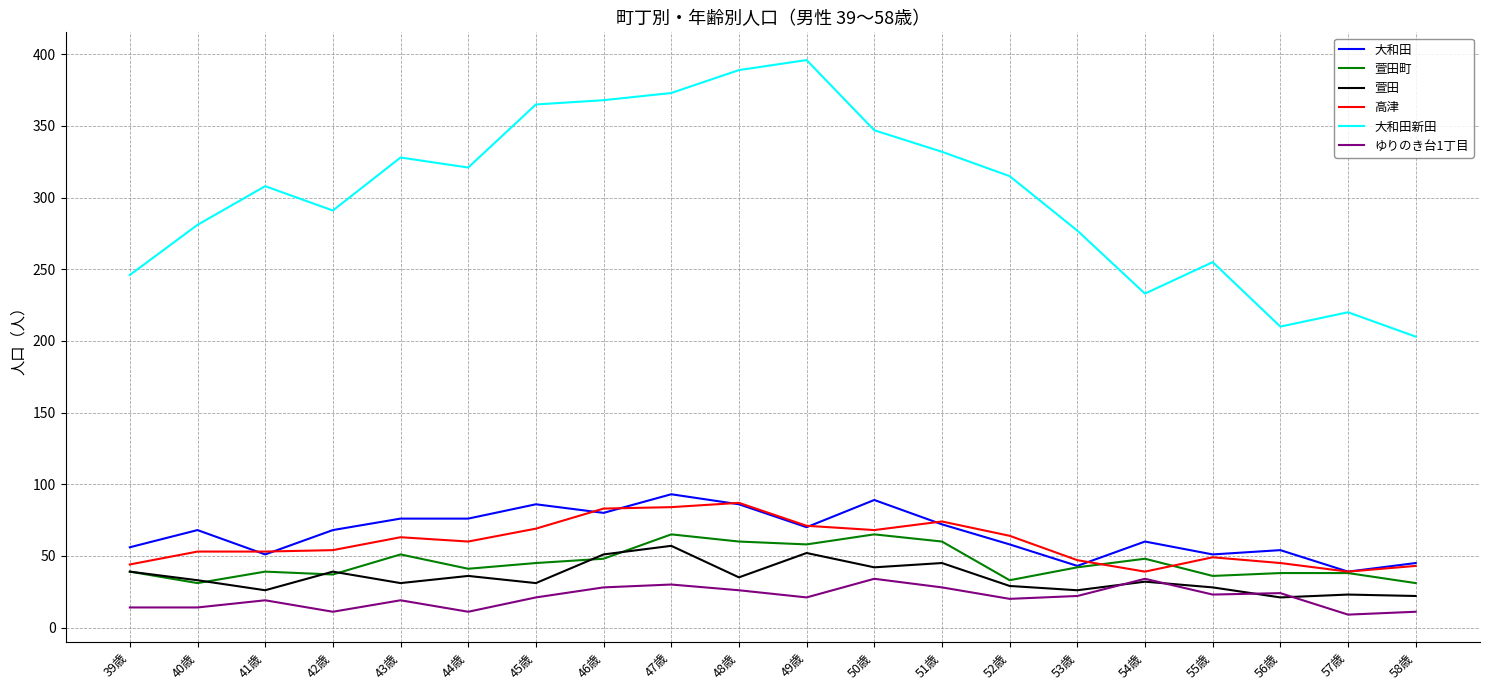

What is the lowest value of the 大和田 series?

39